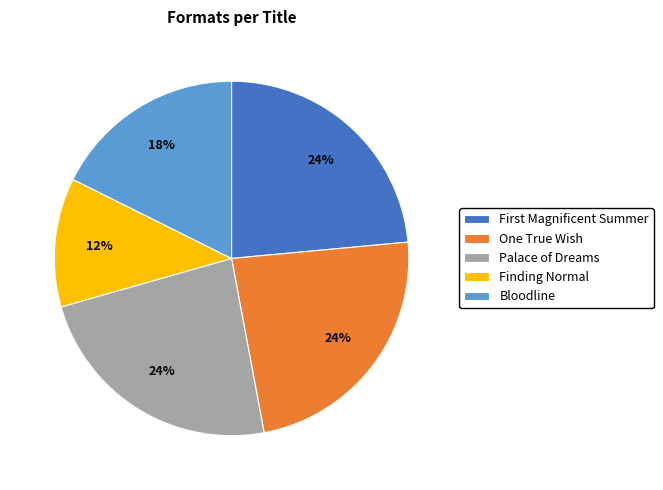

The Finding Normal slice represents 12% of the pie. True or false?

True